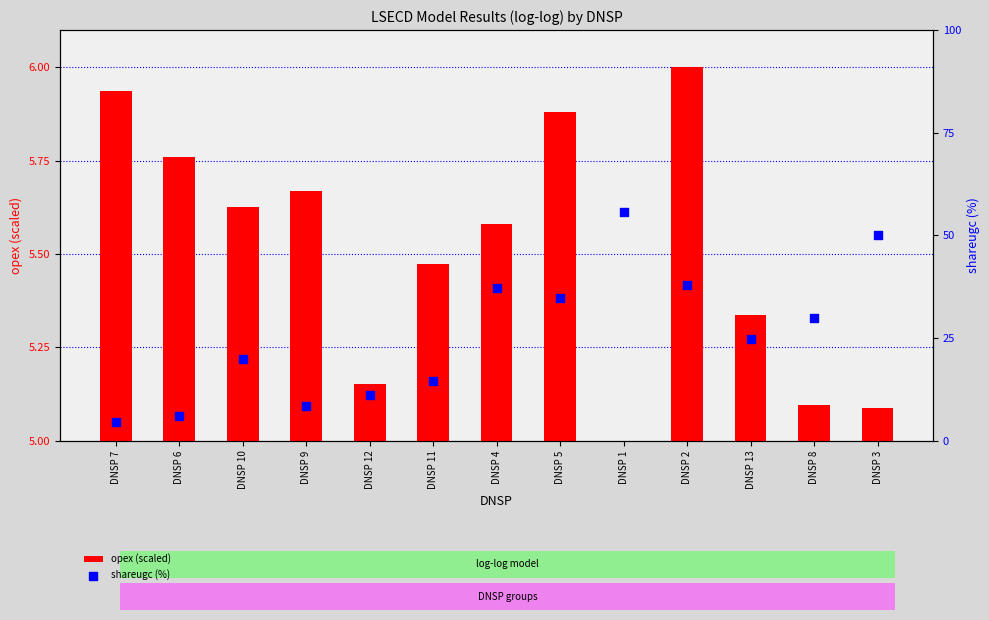

Which series has the largest total across all categories?

shareugc (%)